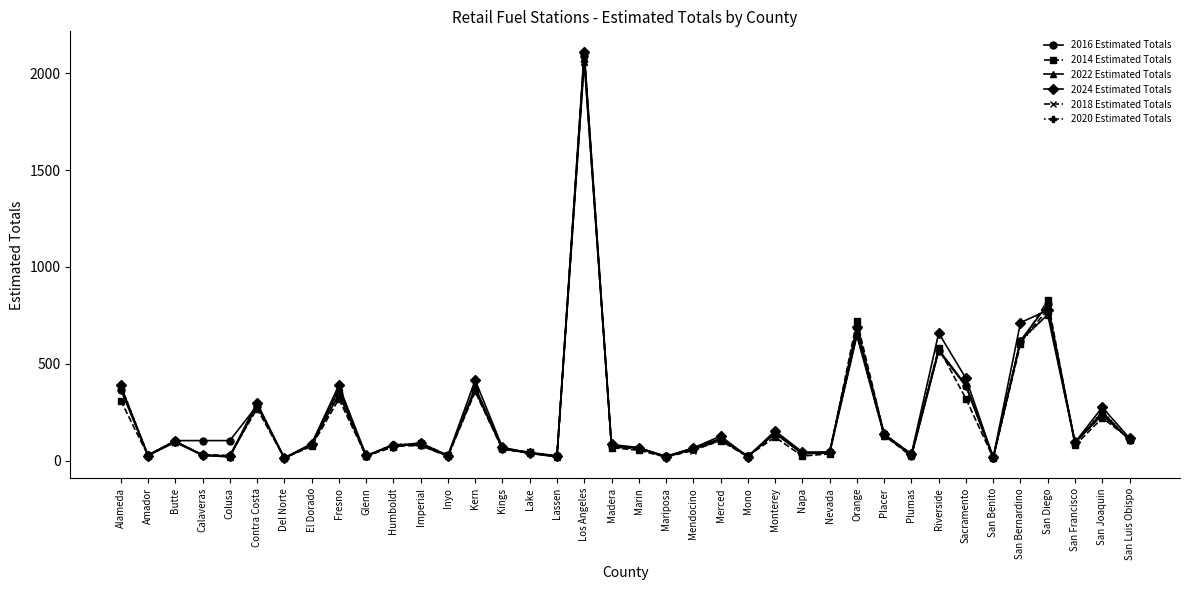

Where is 2014 Estimated Totals nearest to the value 1059?

San Diego